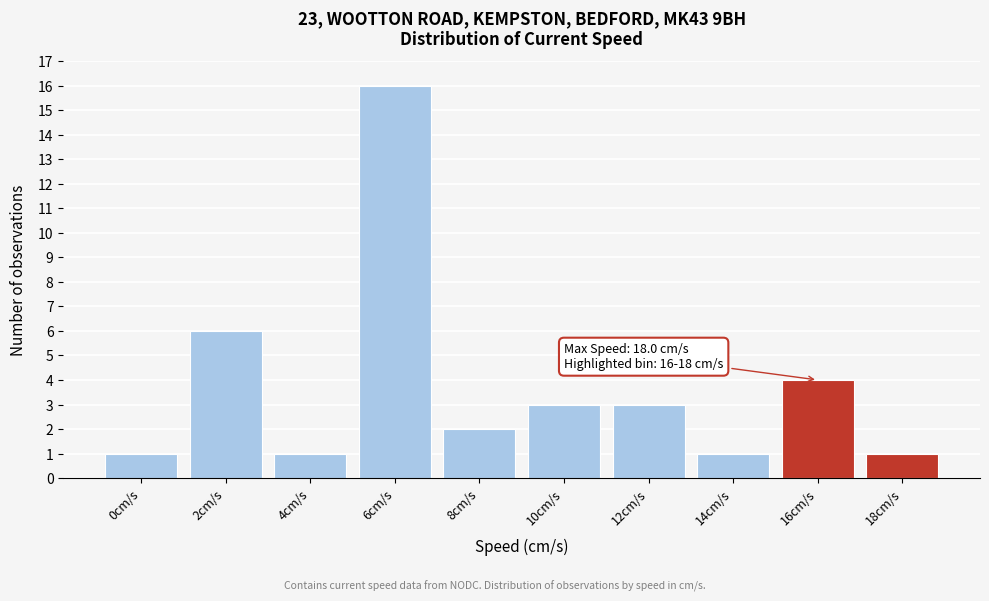

Reading left to right, transcribe all the data shown in this chart.

1	6	1	16	2	3	3	1	4	1